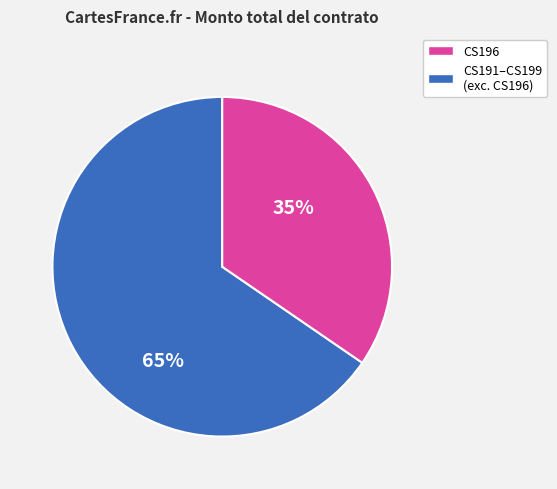

Is there a majority slice in this chart?

Yes